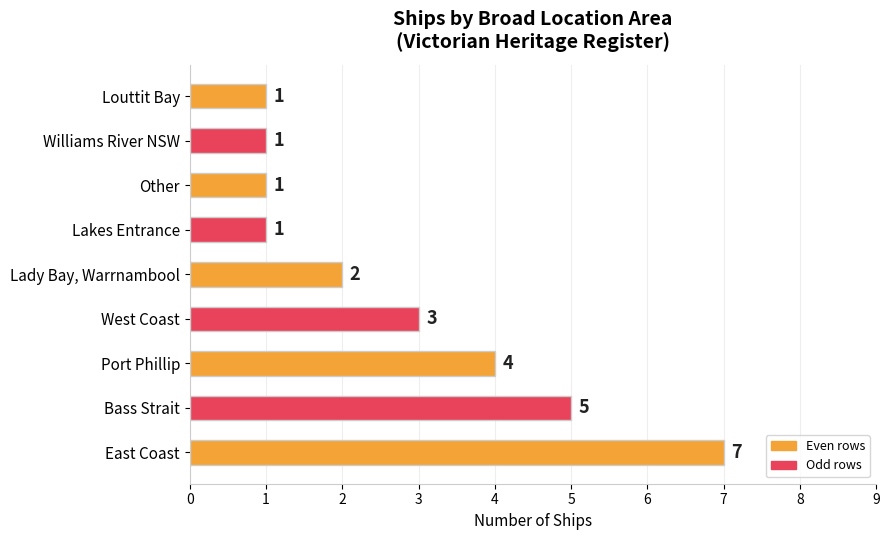

Count the values in the range 1 to 4.

7